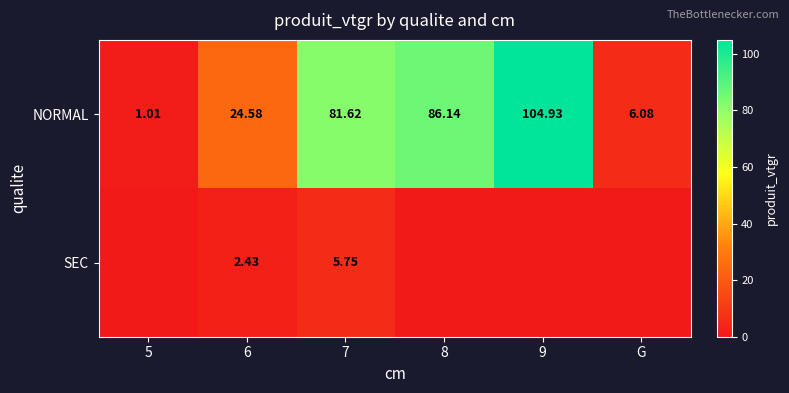

What is the sum of all SEC values?

8.2